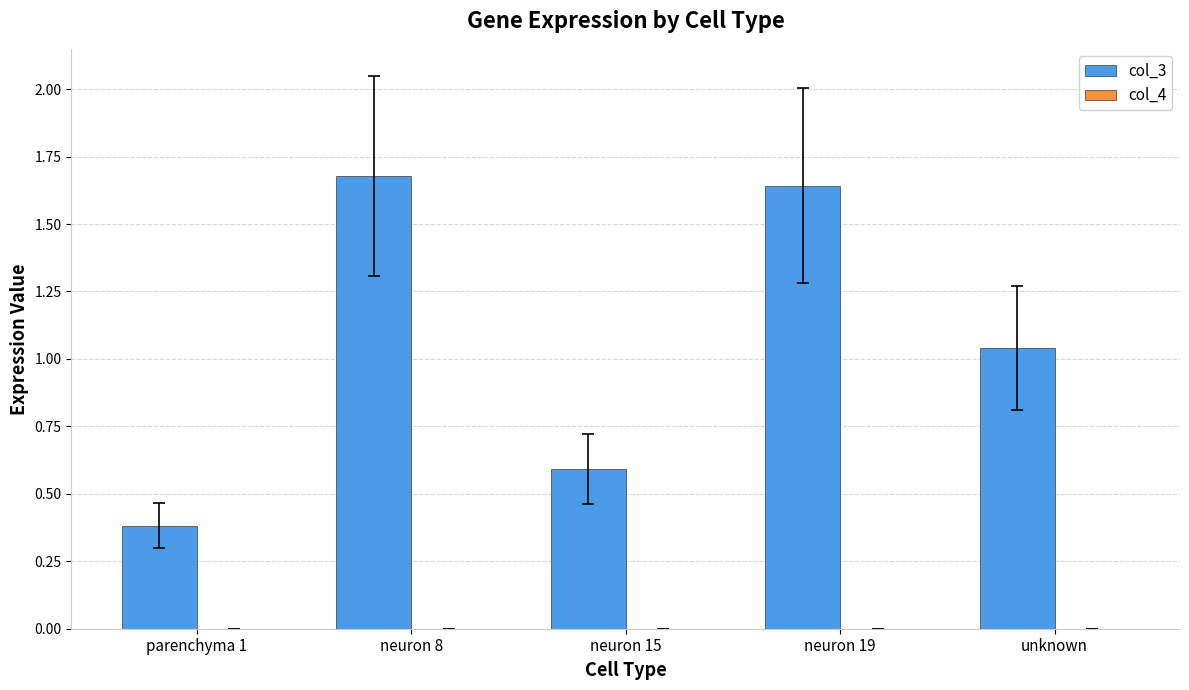

Which series changed the most between neuron 19 and unknown?

col_3